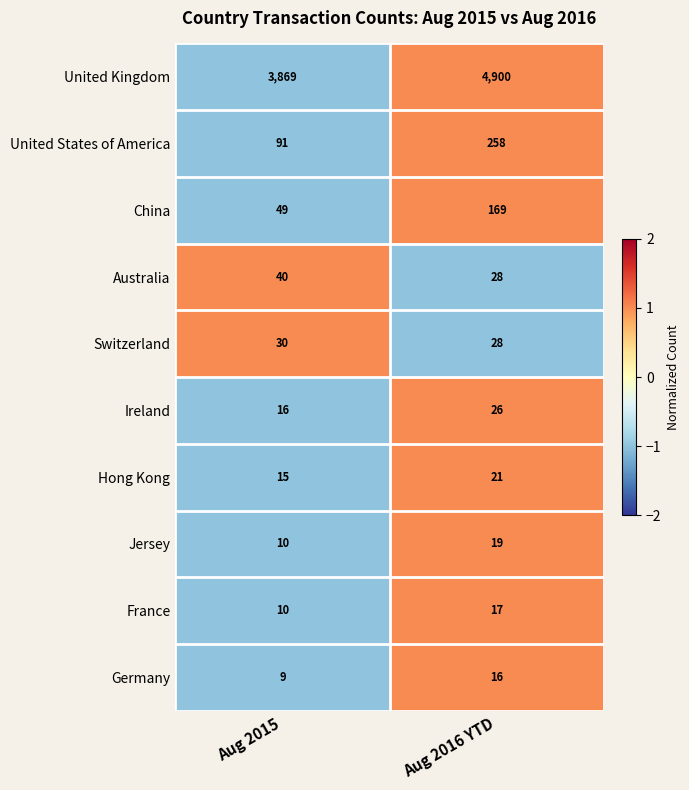

Count the number of data series in this chart.

10